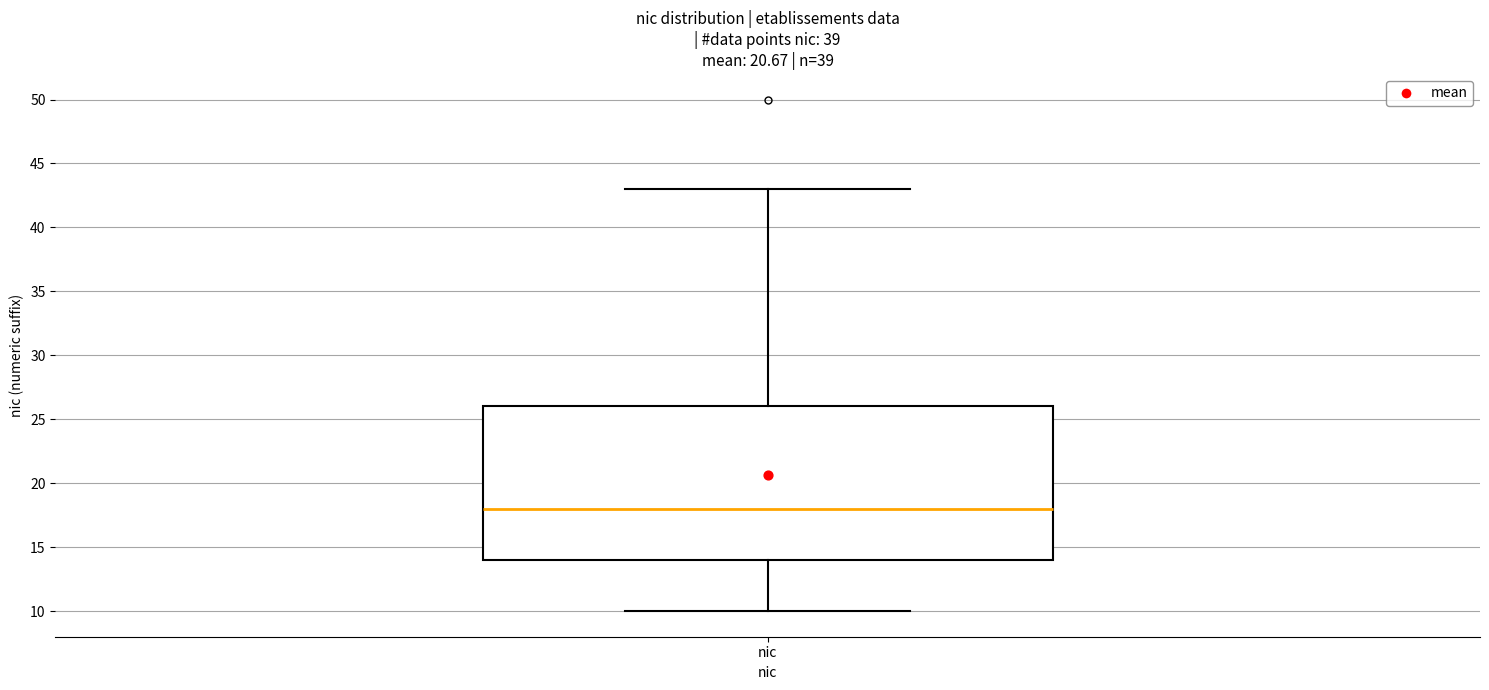

Read this box plot against the y-axis: the position of the median line, the range covered by the box, and the ends of both whiskers. The values are not printed on the chart, so give them approximately, as read against the axis.

median 18, box 14 to 26, whiskers 10 to 43